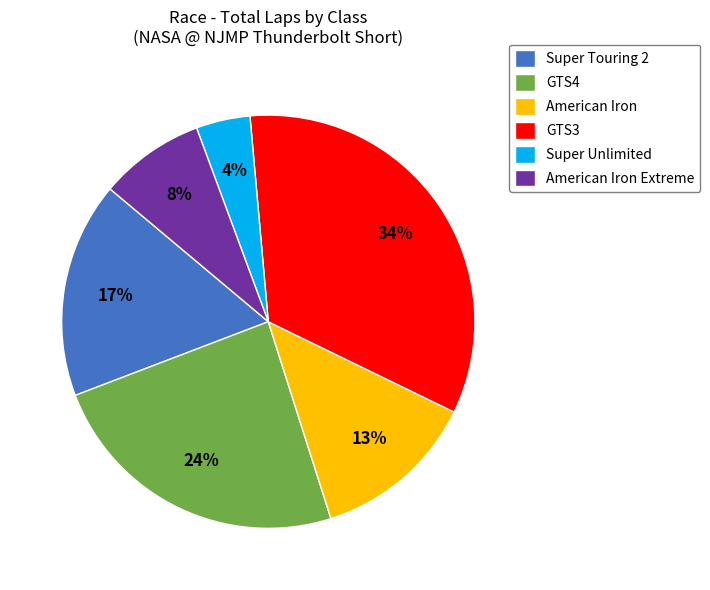

Count the number of slices in the pie.

6